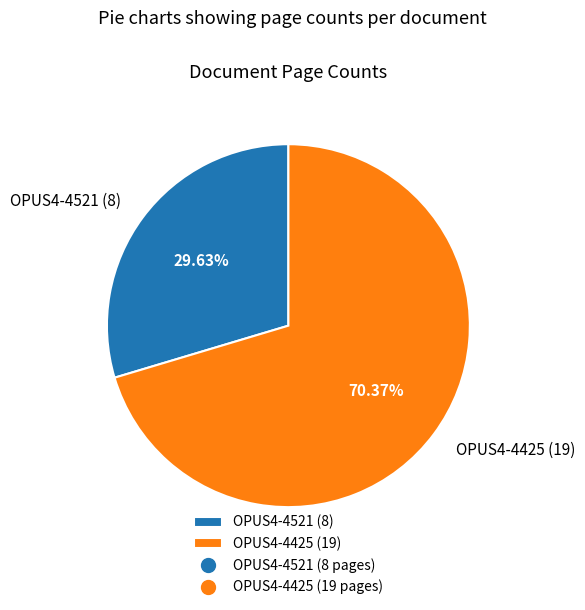

How many slices are in this pie chart?

2